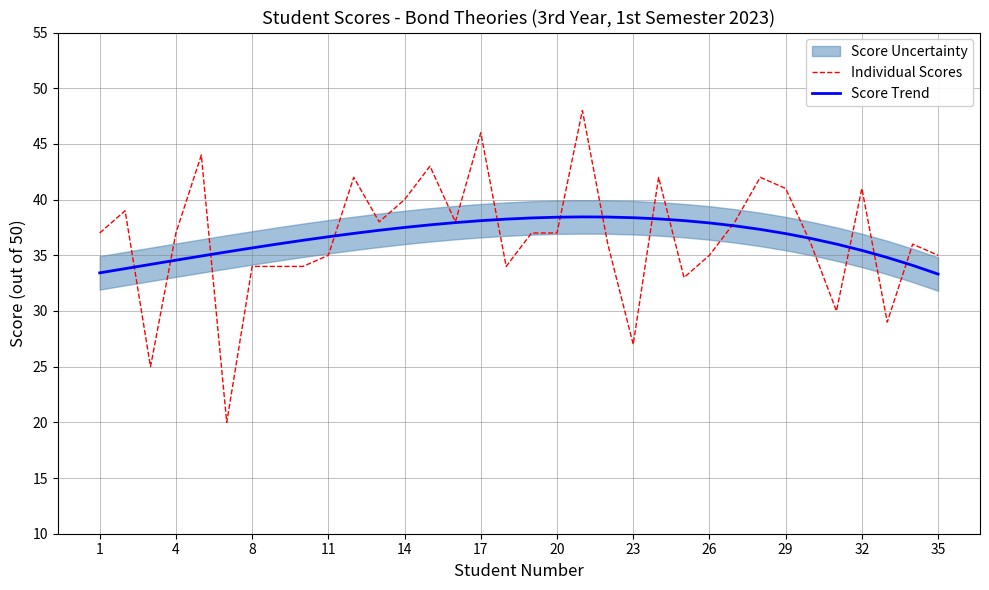

Reading left to right, transcribe all the data shown in this chart.

Individual Scores: 37.0	39.0	25.0	37.0	44.0	20.0	34.0	34.0	34.0	35.0	42.0	38.0	40.0	43.0	38.0	46.0	34.0	37.0	37.0	48.0	36.0	27.0	42.0	33.0	35.0	38.0	42.0	41.0	36.0	30.0	41.0	29.0	36.0	35.0
Score Trend: 33.4	33.8	34.2	34.6	34.9	35.3	35.7	36.0	36.3	36.7	37.0	37.2	37.5	37.7	37.9	38.1	38.2	38.4	38.4	38.4	38.4	38.4	38.3	38.1	37.9	37.6	37.3	36.9	36.5	36.0	35.4	34.8	34.1	33.3